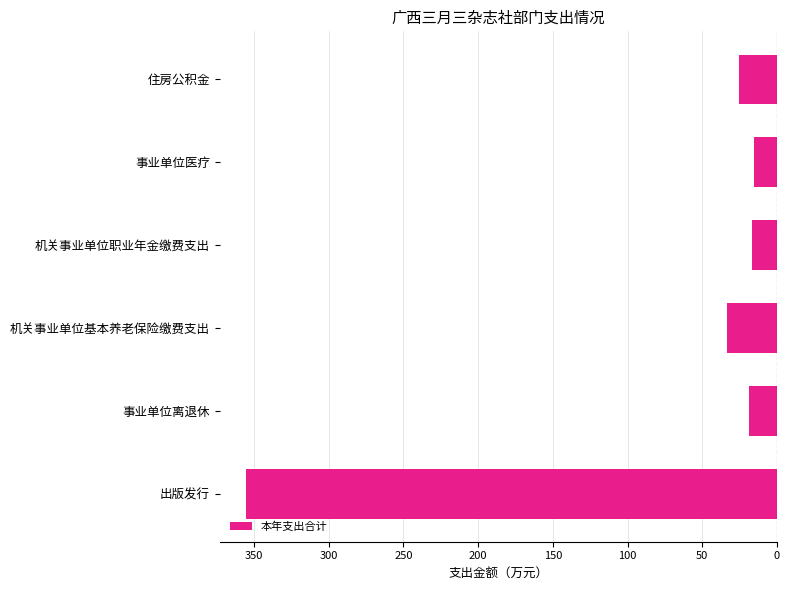

Does the chart contain any negative values?

Yes